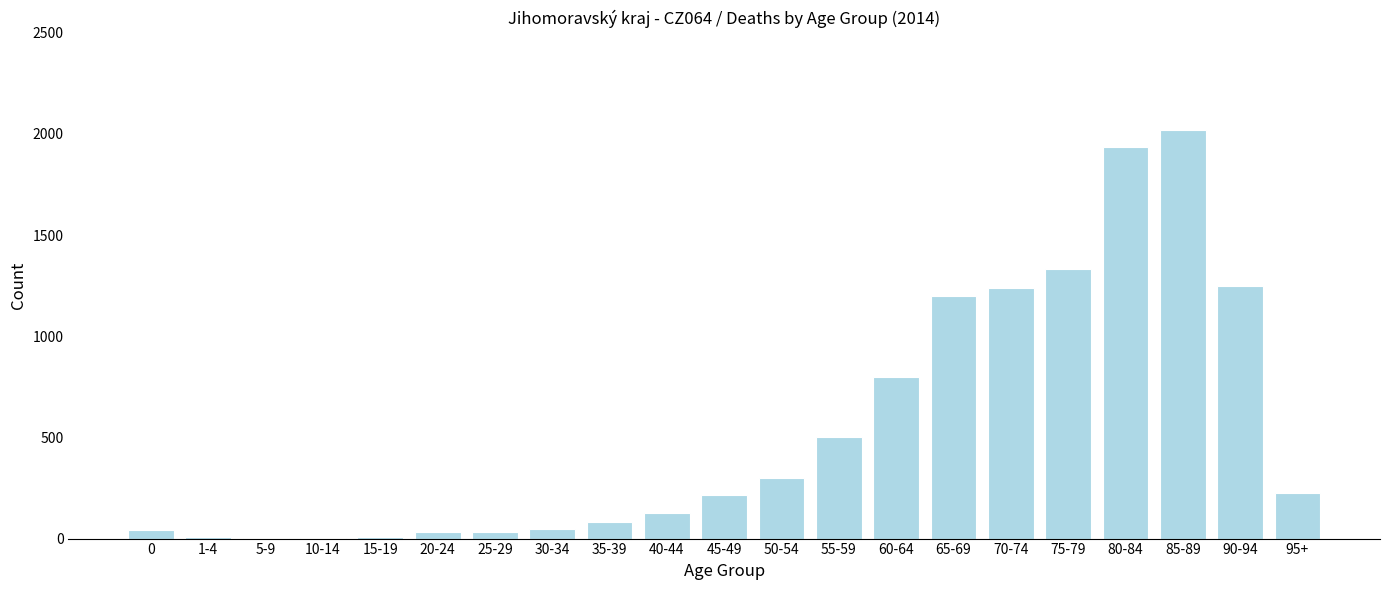

What is the sum of all values?

11399